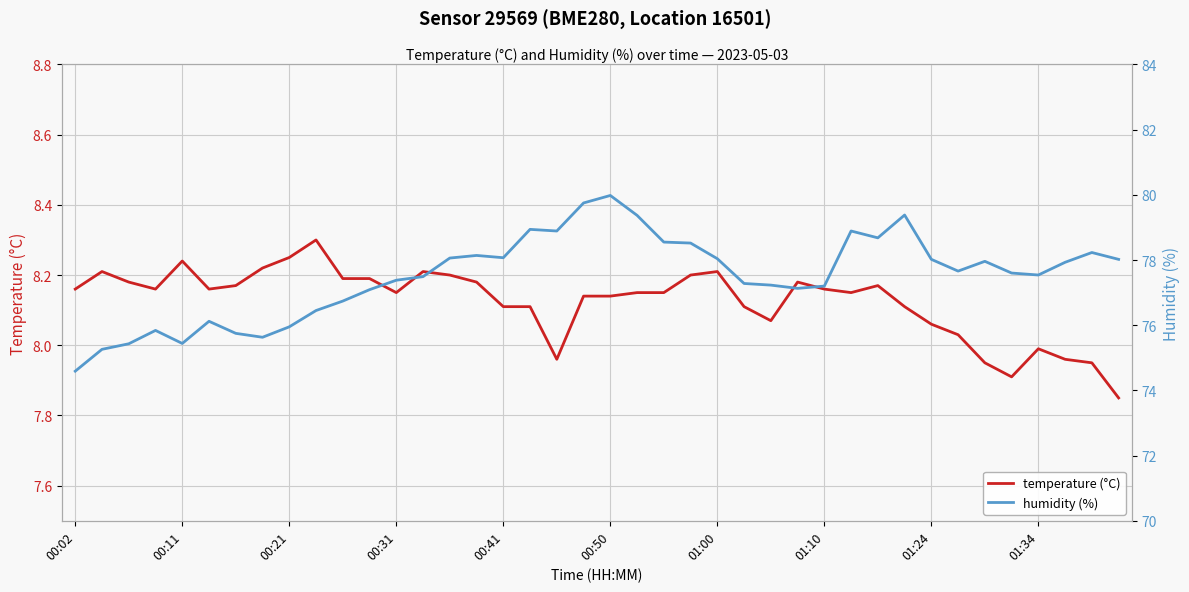

Read the humidity (%) value at 22.

78.5